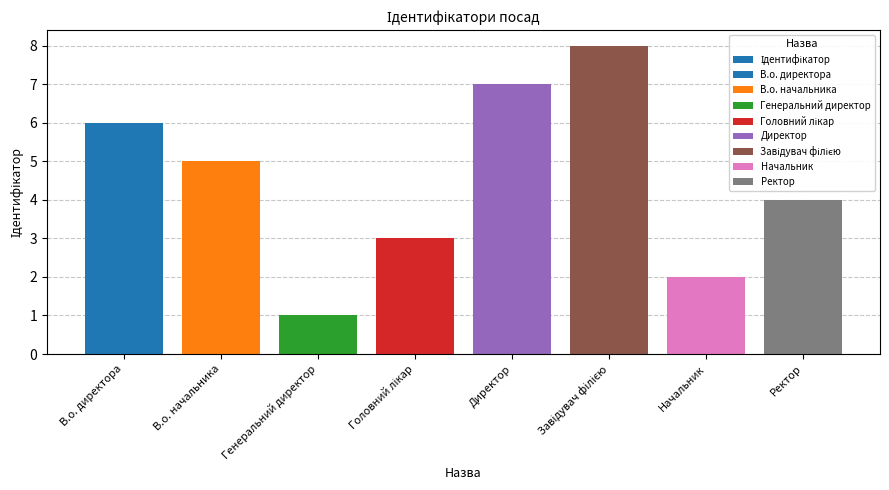

Rank the categories by value from highest to lowest.

Завідувач філією, Директор, В.о. директора, В.о. начальника, Ректор, Головний лікар, Начальник, Генеральний директор